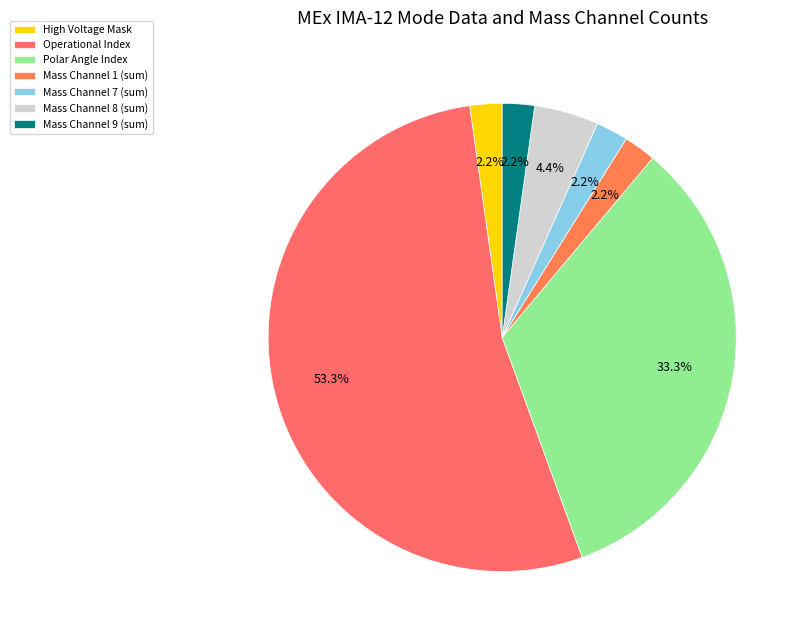

How many segments does this pie chart have?

7